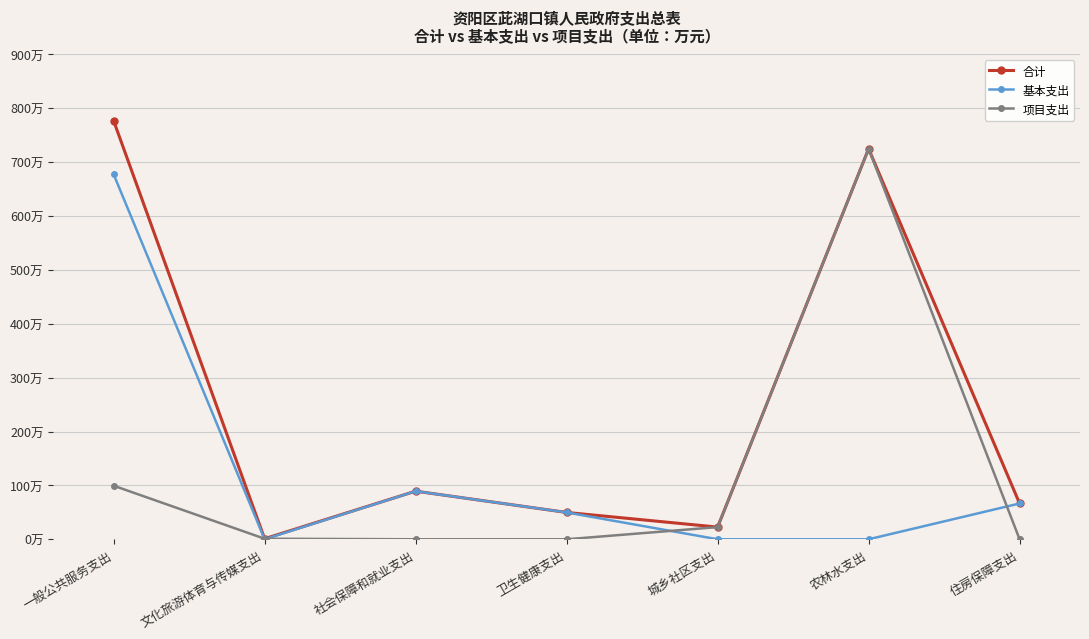

What are all the series names shown in the legend?

合计, 基本支出, 项目支出